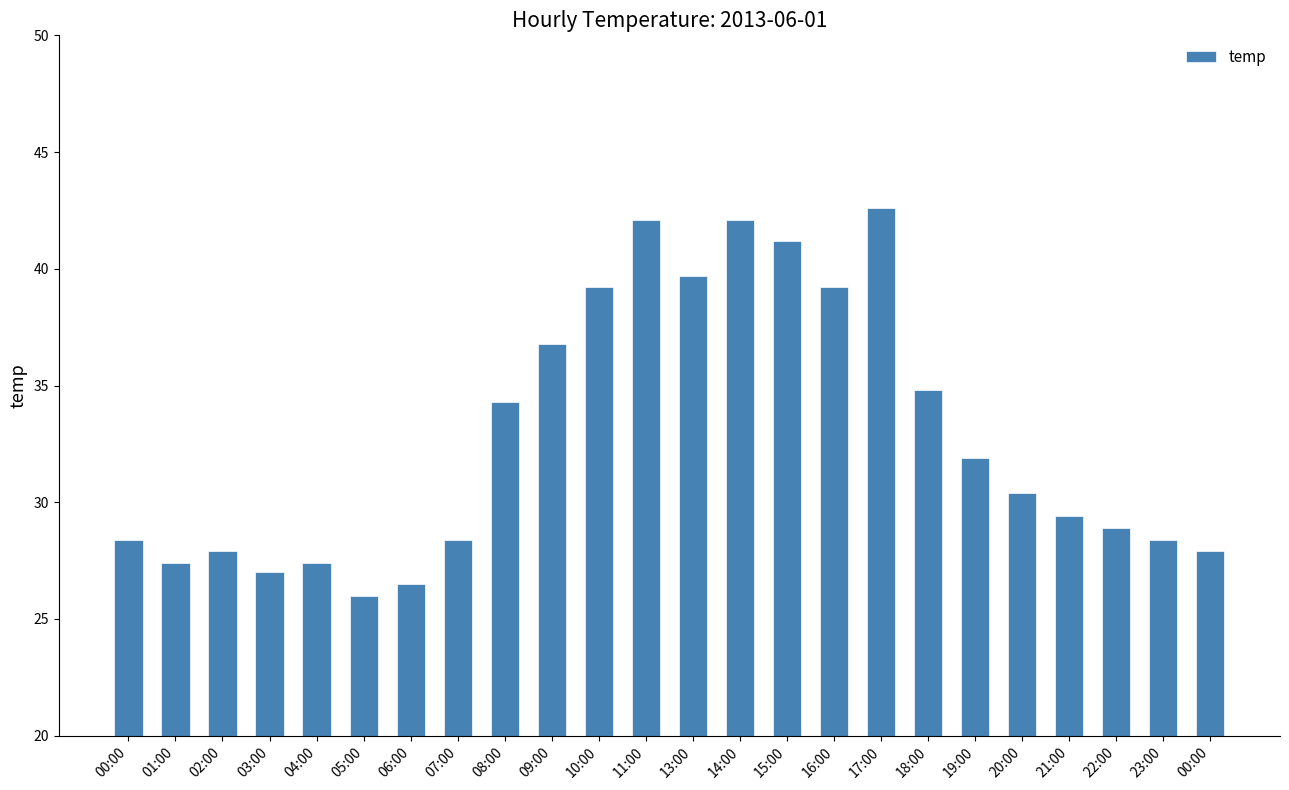

Where is the data nearest to the value 34?

08:00